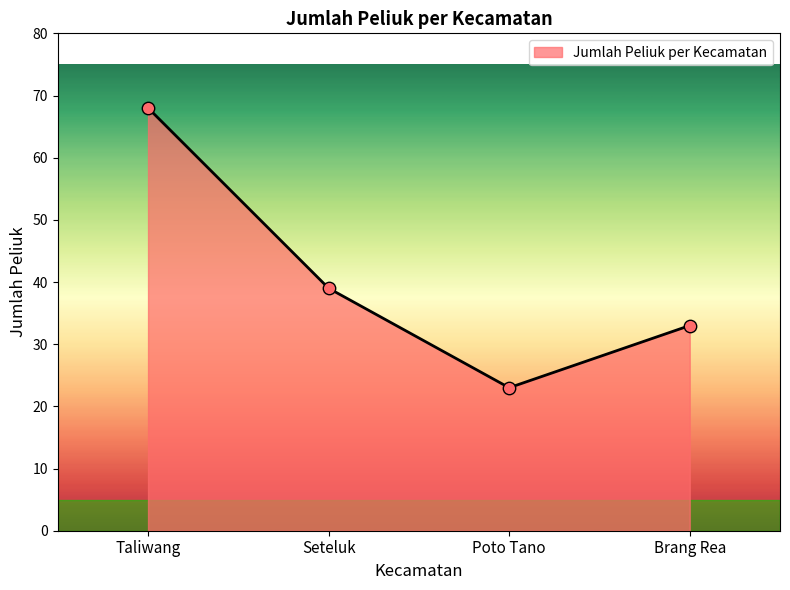

Between Seteluk and Brang Rea, which is larger?

Seteluk